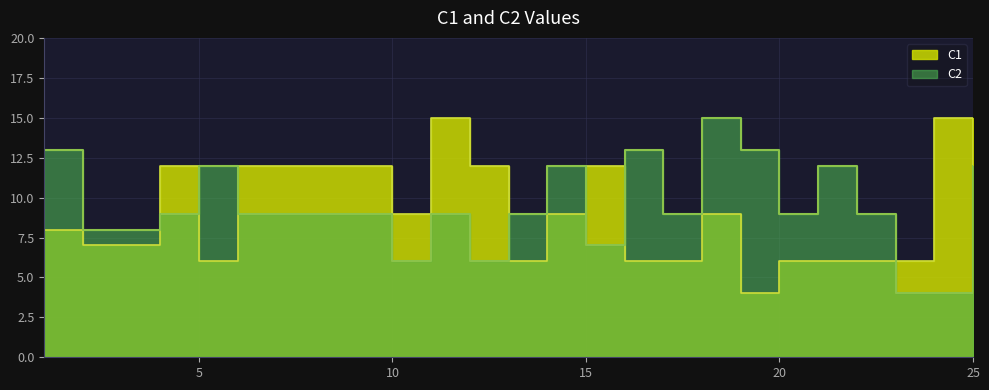

What are all the series names shown in the legend?

C1, C2